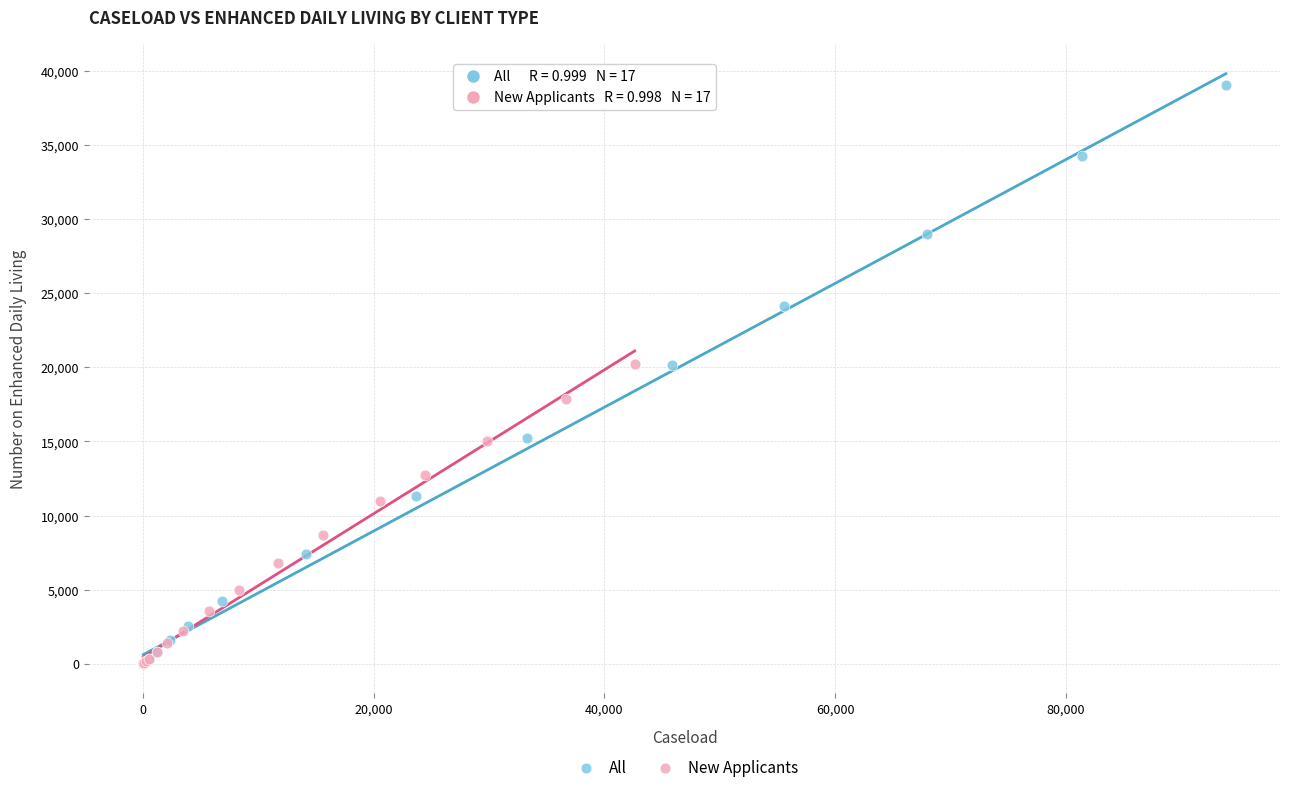

Which series has the largest Y range (max minus min)?

All